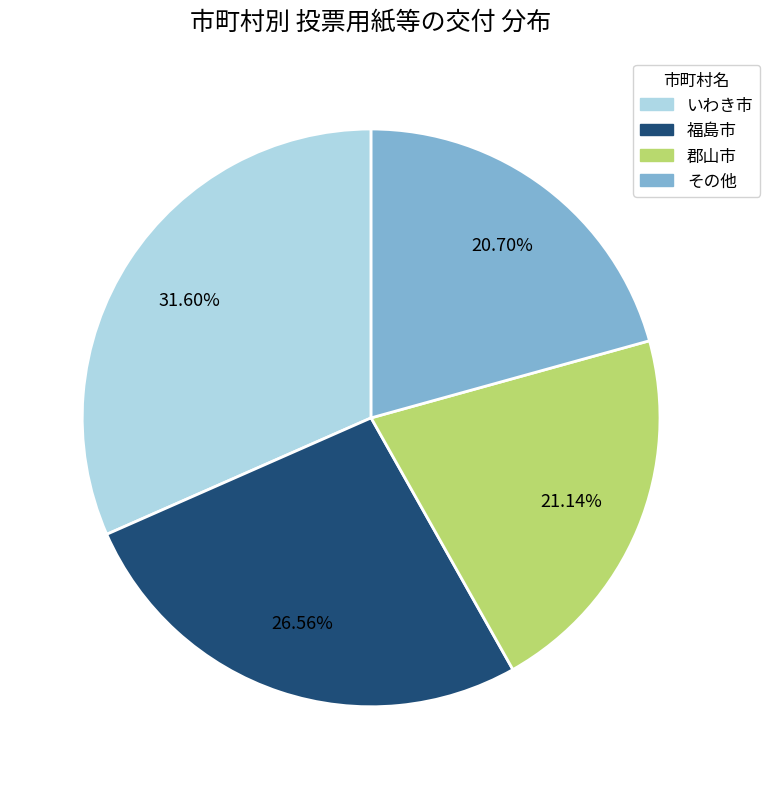

To the nearest percent, what is the average slice percentage?

25%